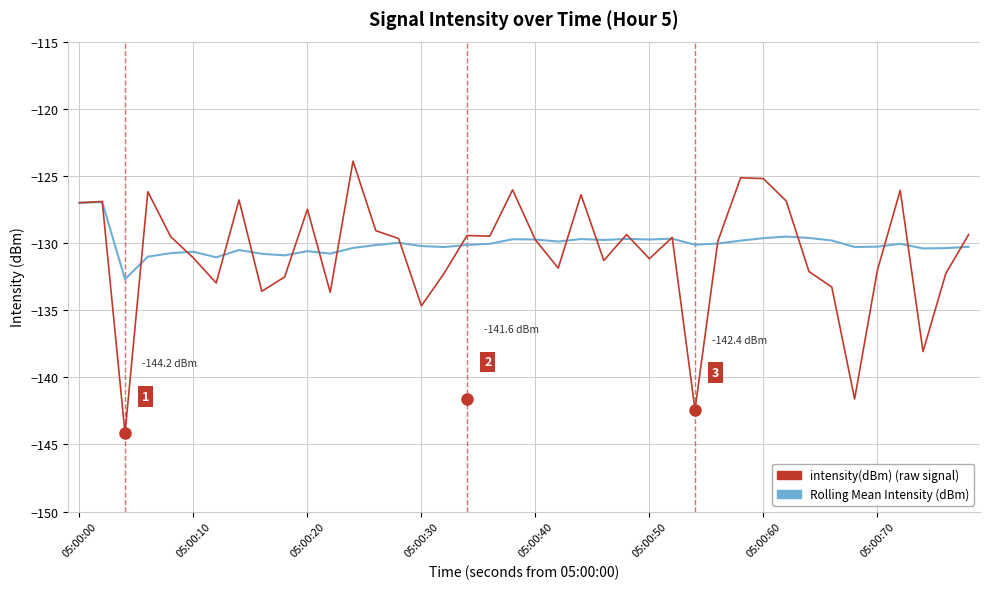

What is the greatest value displayed?

-123.9